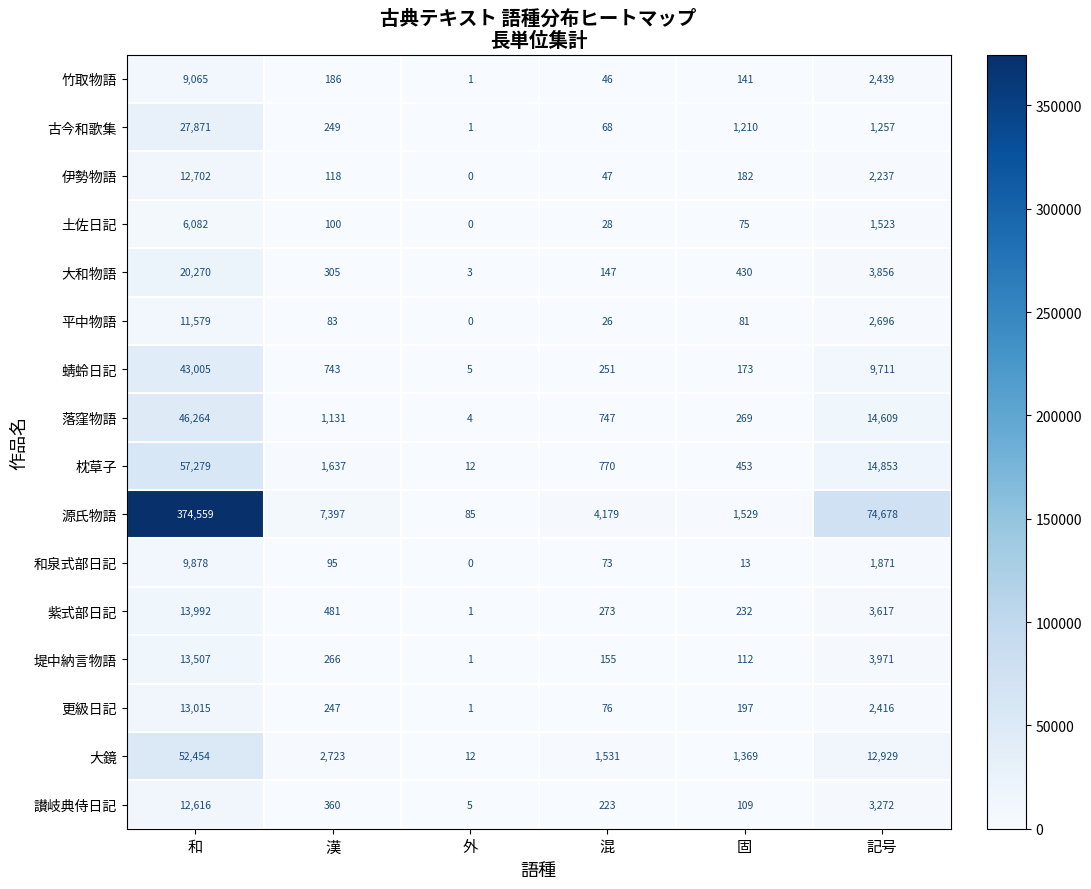

Read the 大鏡 value at 固, to the nearest 50.

1350